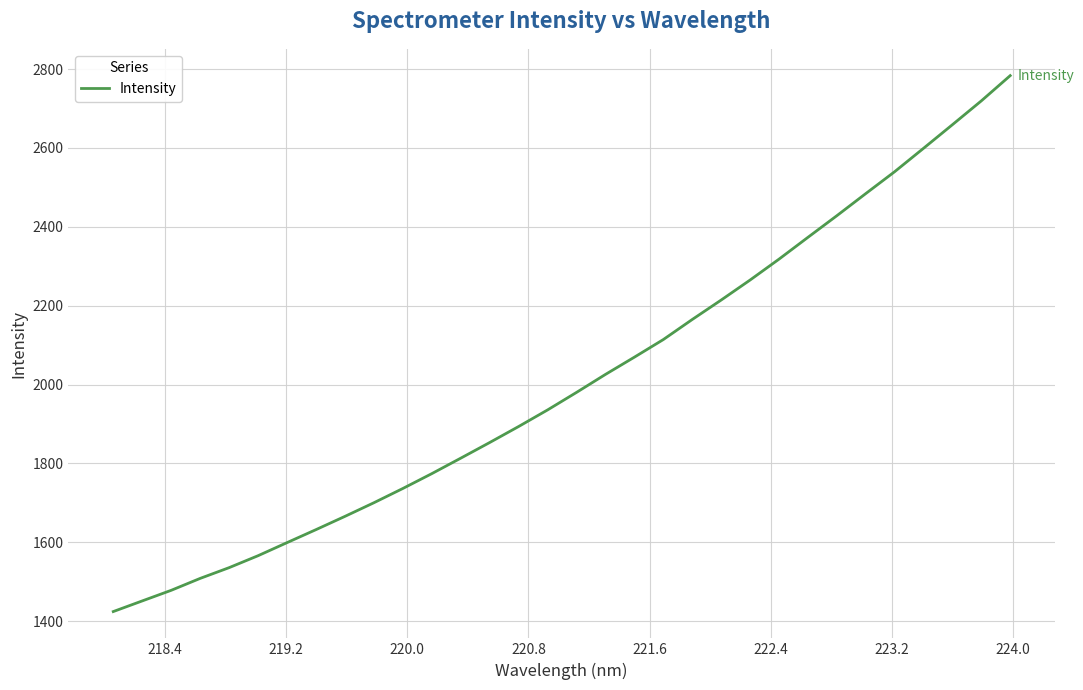

What is the difference between the maximum and minimum values?

1359.1